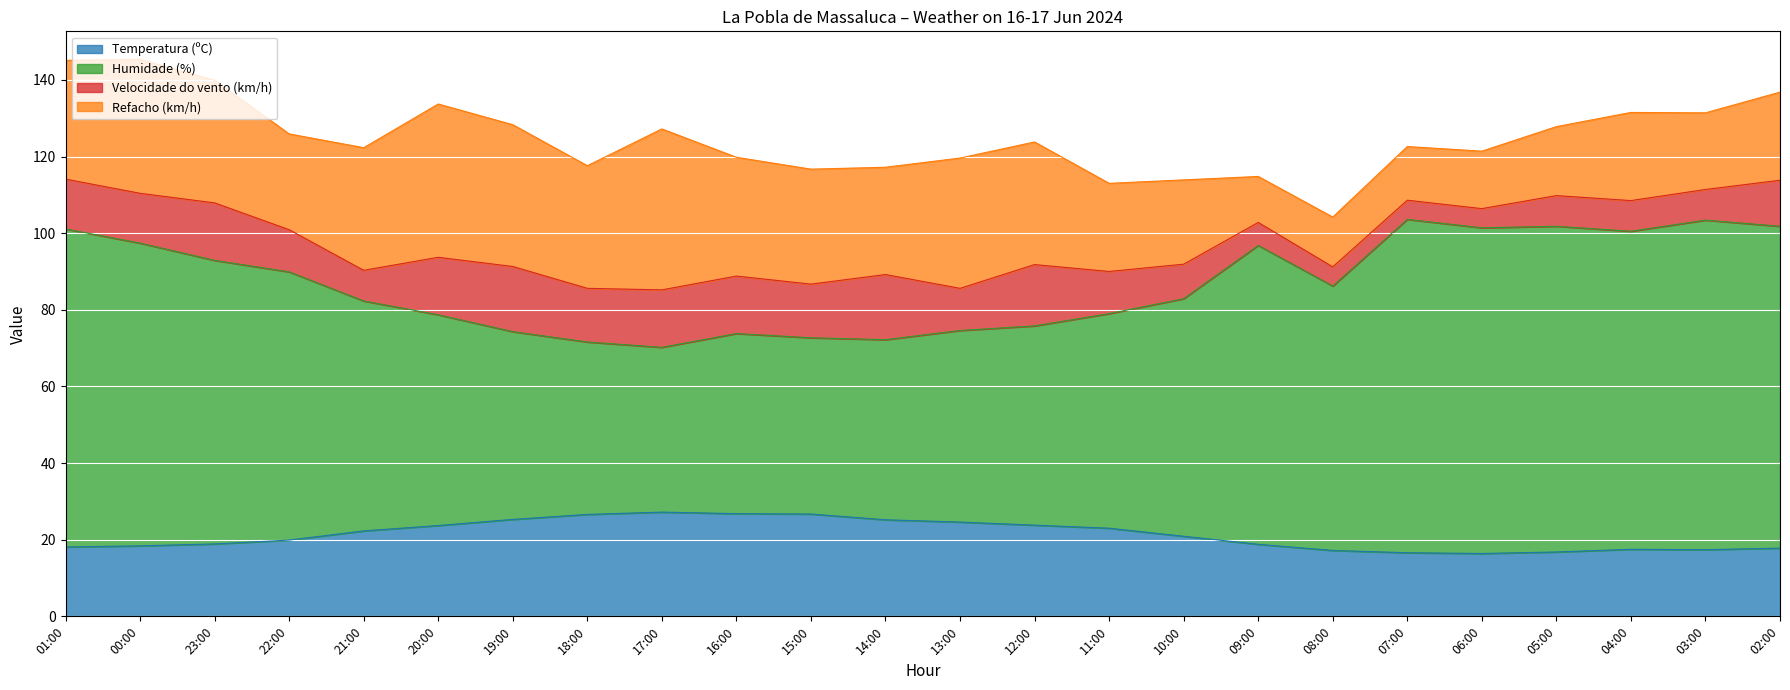

What is the maximum value for Temperatura (ºC)?

27.2